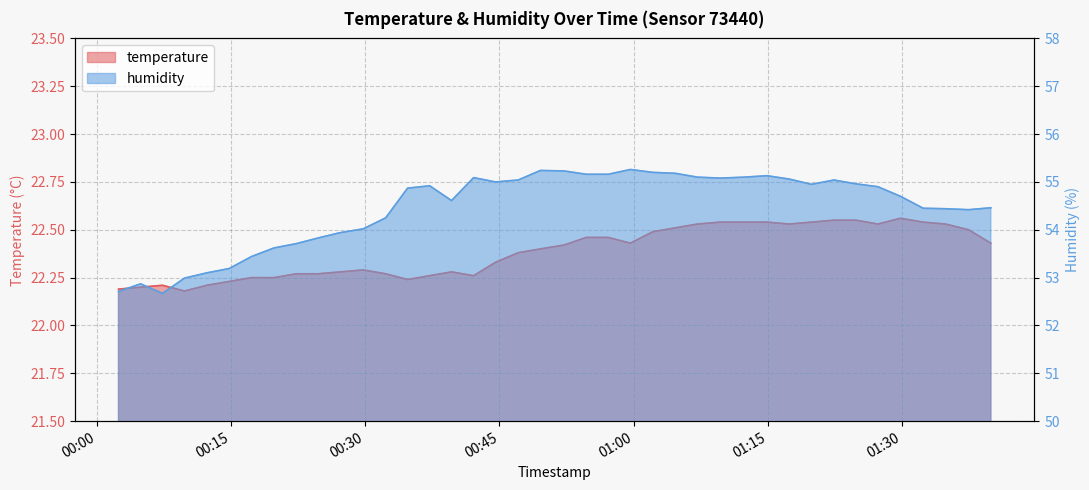

How many lines are shown in the chart?

2